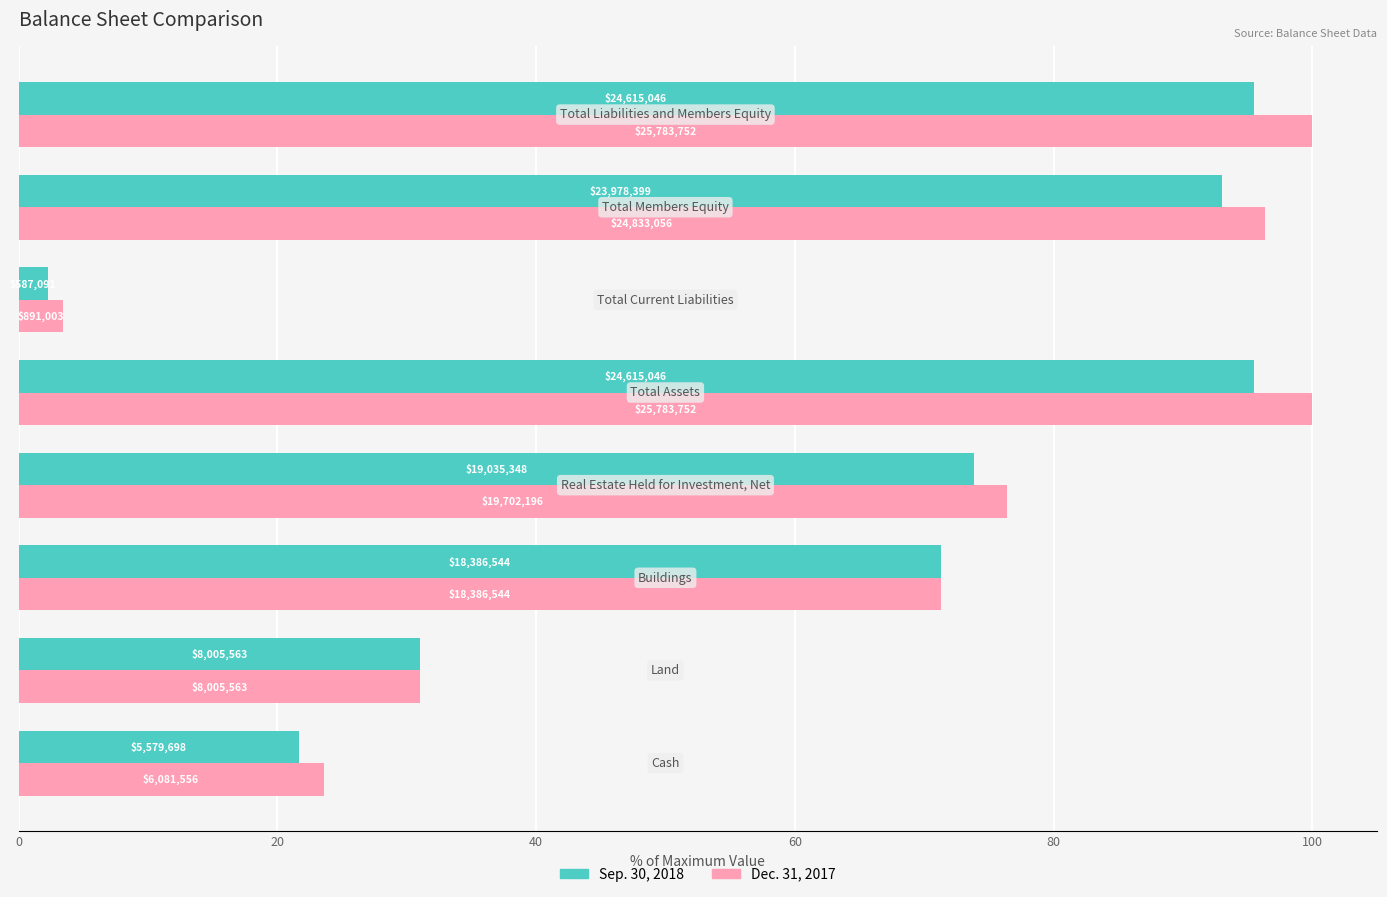

What is the sum of all Dec. 31, 2017 values?

502.1